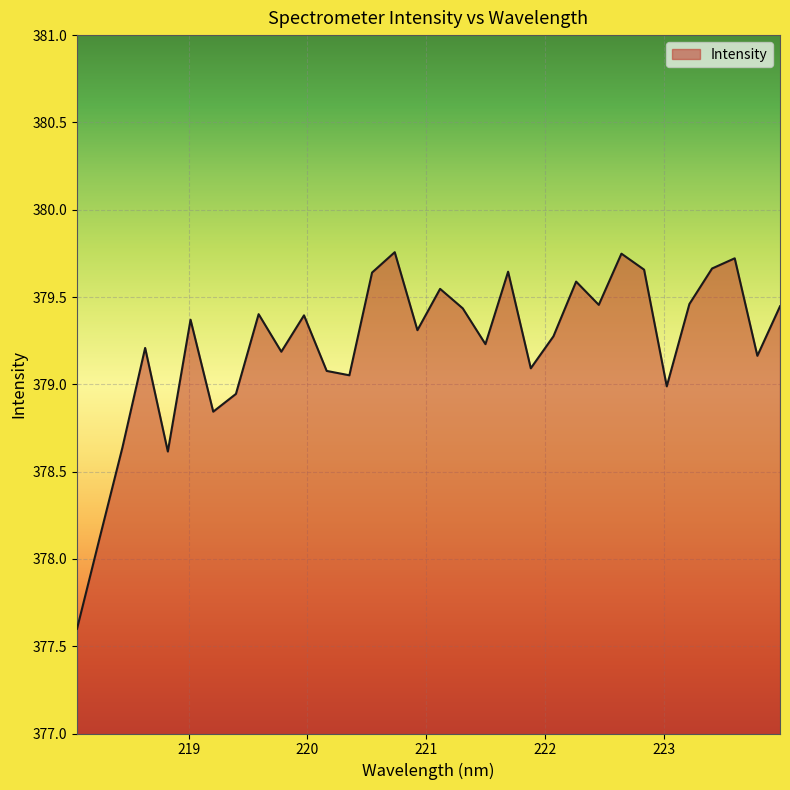

What is the smallest value displayed?

377.6